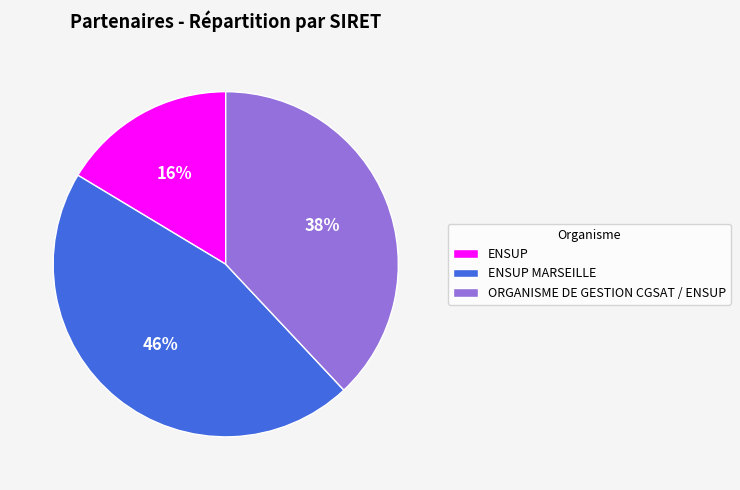

Between ENSUP MARSEILLE and ENSUP, which is larger?

ENSUP MARSEILLE